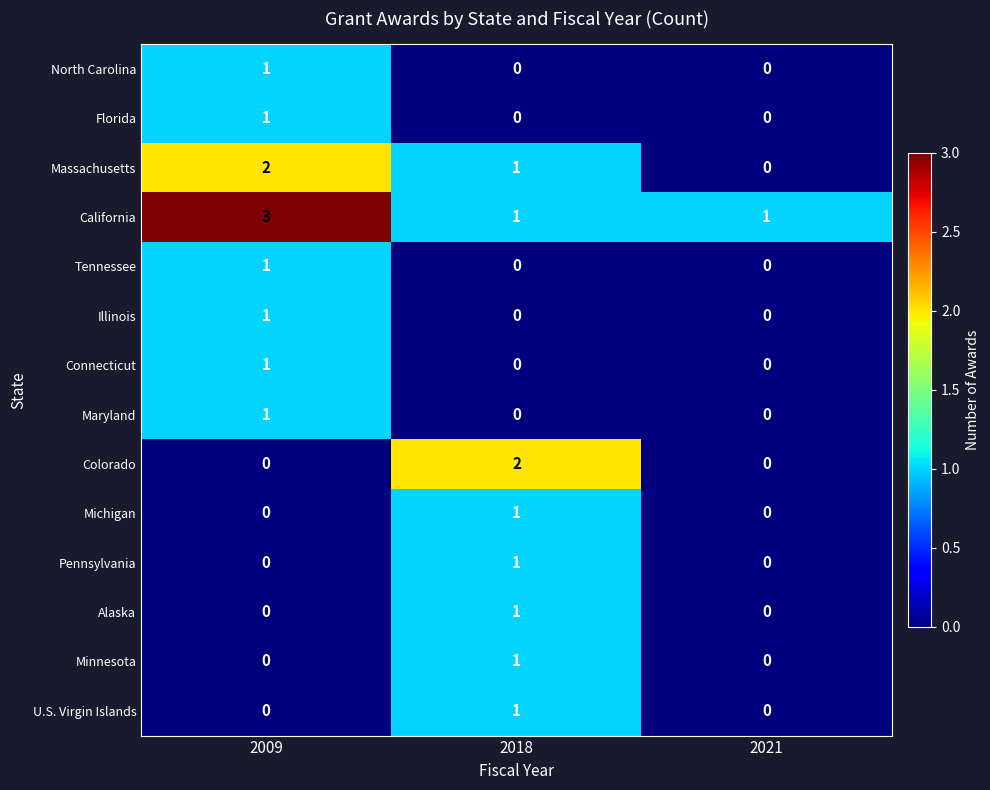

The Tennessee series shows 0 at 2021. True or false?

True